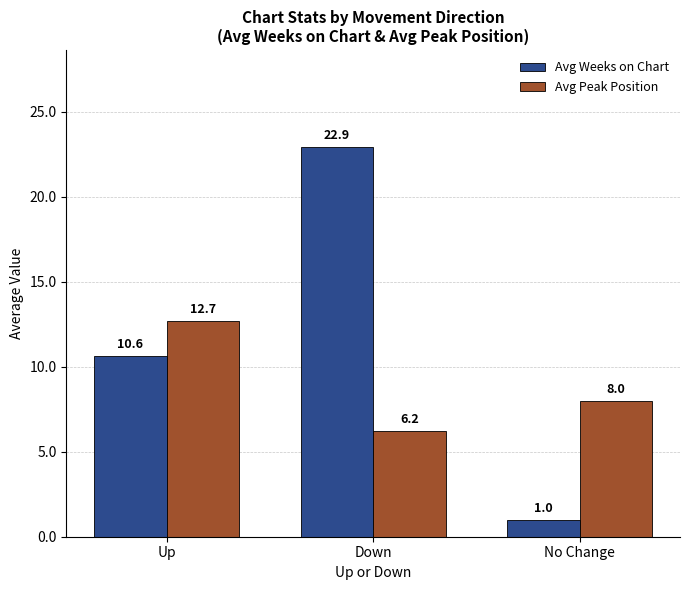

What is the maximum value for Avg Peak Position?

12.7